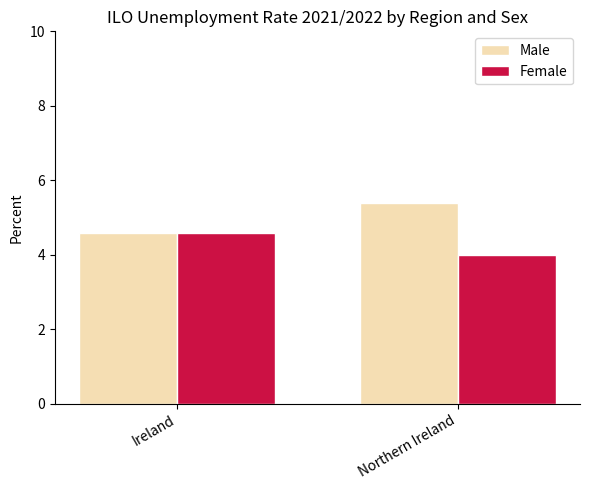

Count the number of data series in this chart.

2